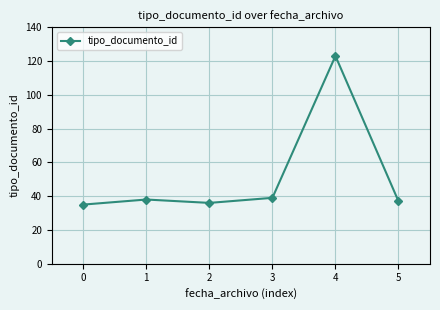

Reading right to left, what are all the values shown in this chart?

5=37	4=123	3=39	2=36	1=38	0=35